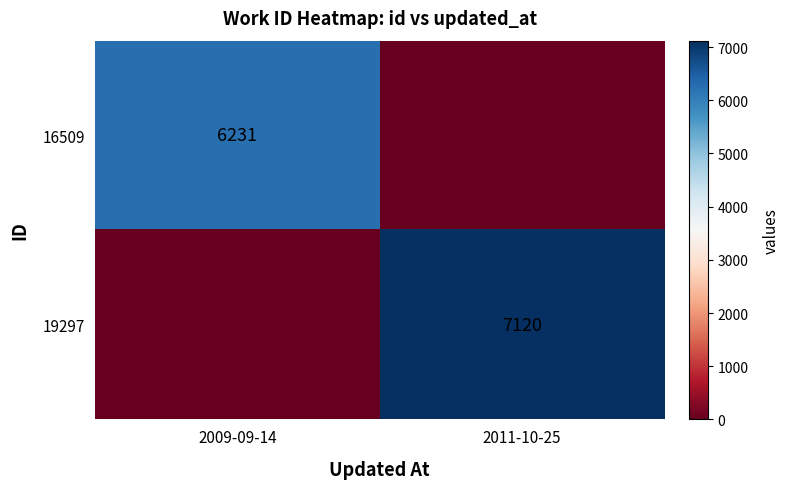

Between 2009-09-14 and 2011-10-25, which is larger?

2009-09-14